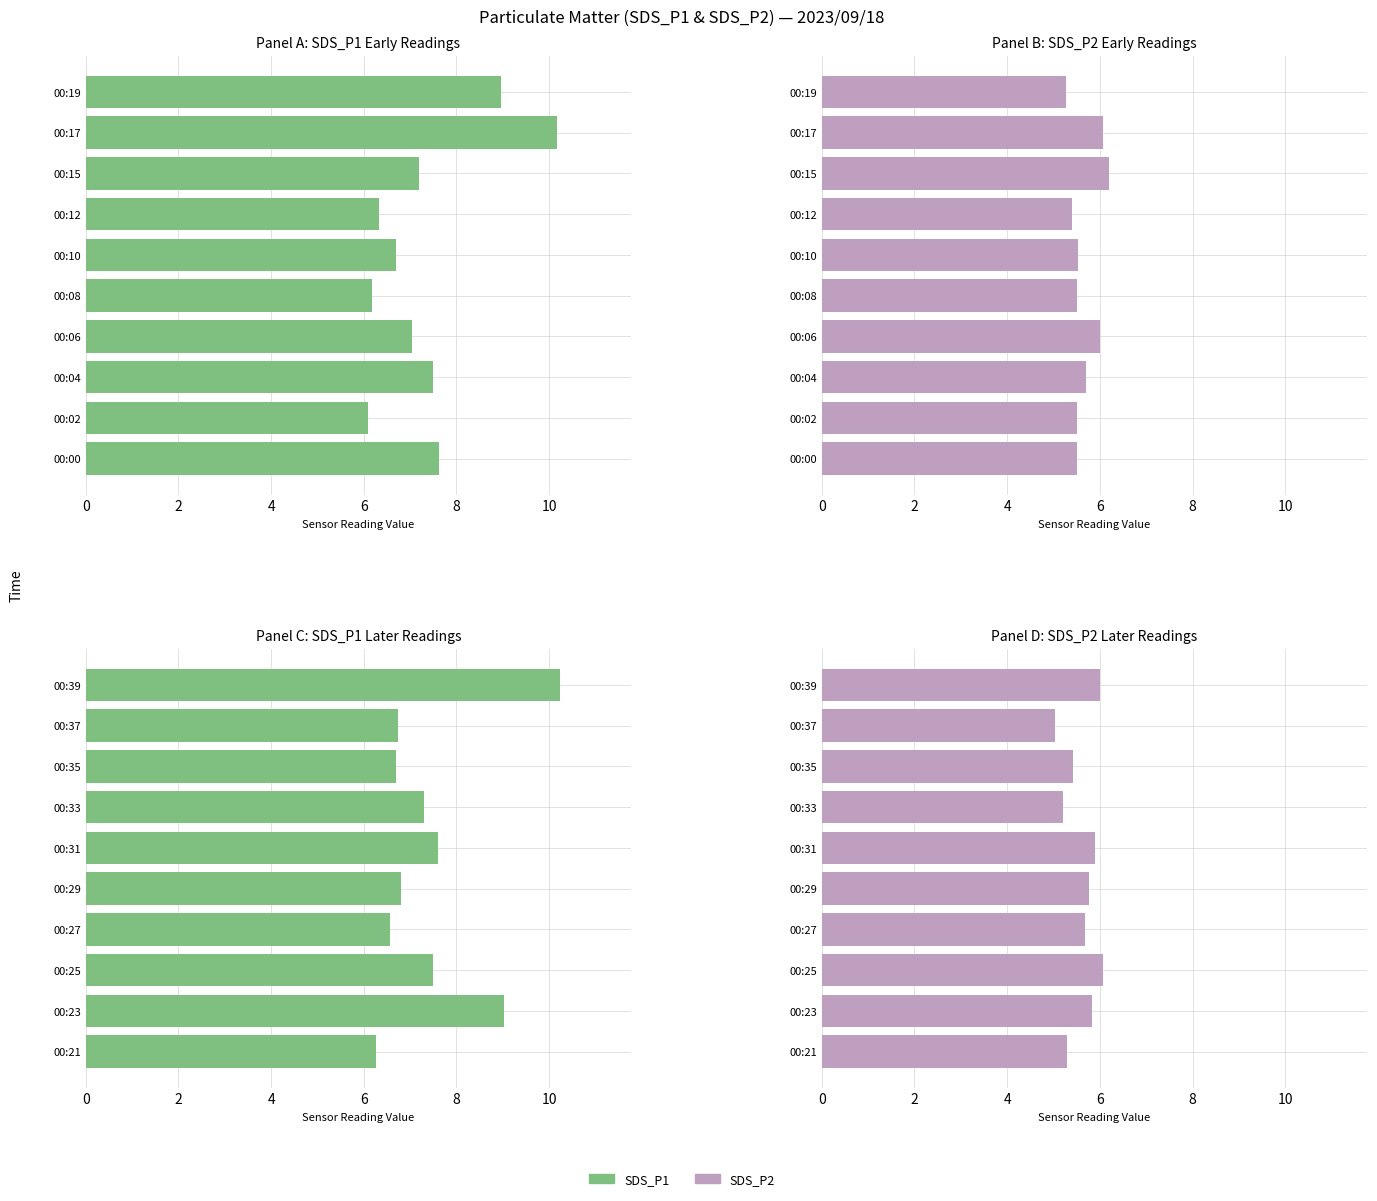

What is the value of the SDS_P2 bar at the 3rd from the left?

6.1